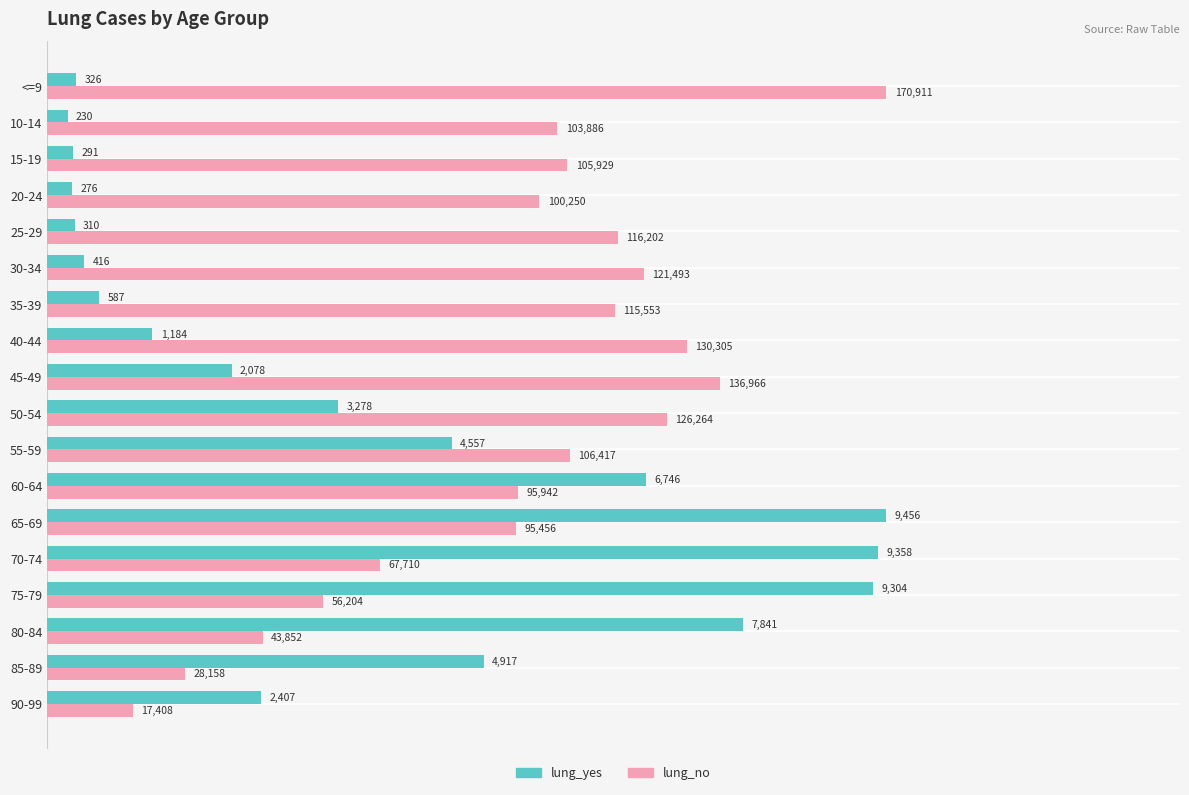

What are all the series names shown in the legend?

lung_yes, lung_no